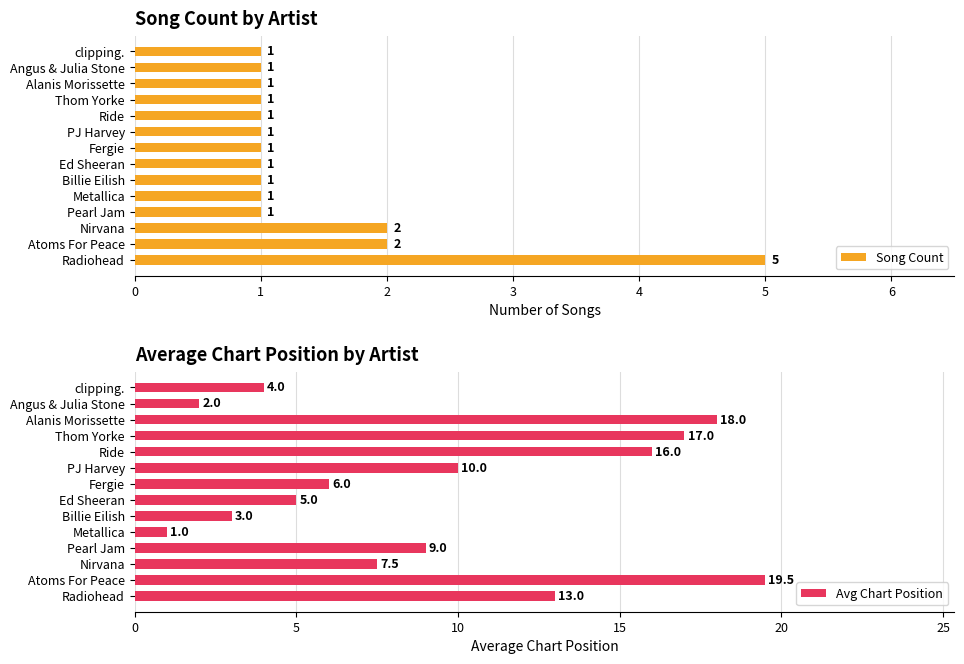

Reading right to left, extract all data points from this chart.

Song Count: 1.0	1.0	1.0	1.0	1.0	1.0	1.0	1.0	1.0	1.0	1.0	2.0	2.0	5.0
Avg Chart Position: 4.0	2.0	18.0	17.0	16.0	10.0	6.0	5.0	3.0	1.0	9.0	7.5	19.5	13.0